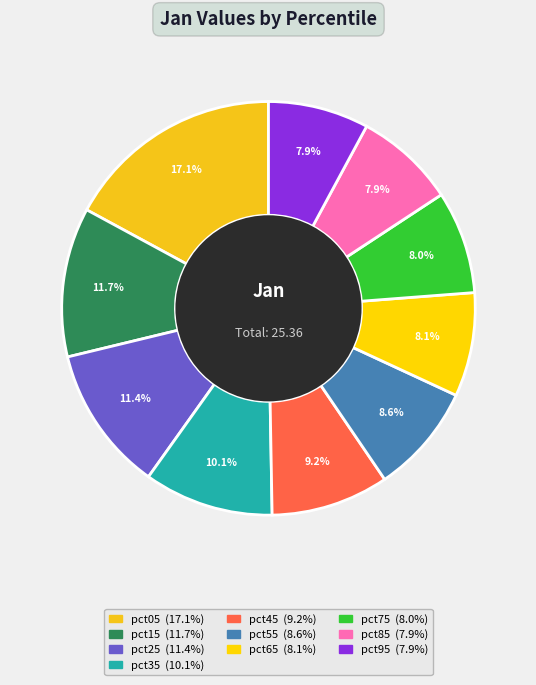

Which category has the smallest portion of the pie?

pct95